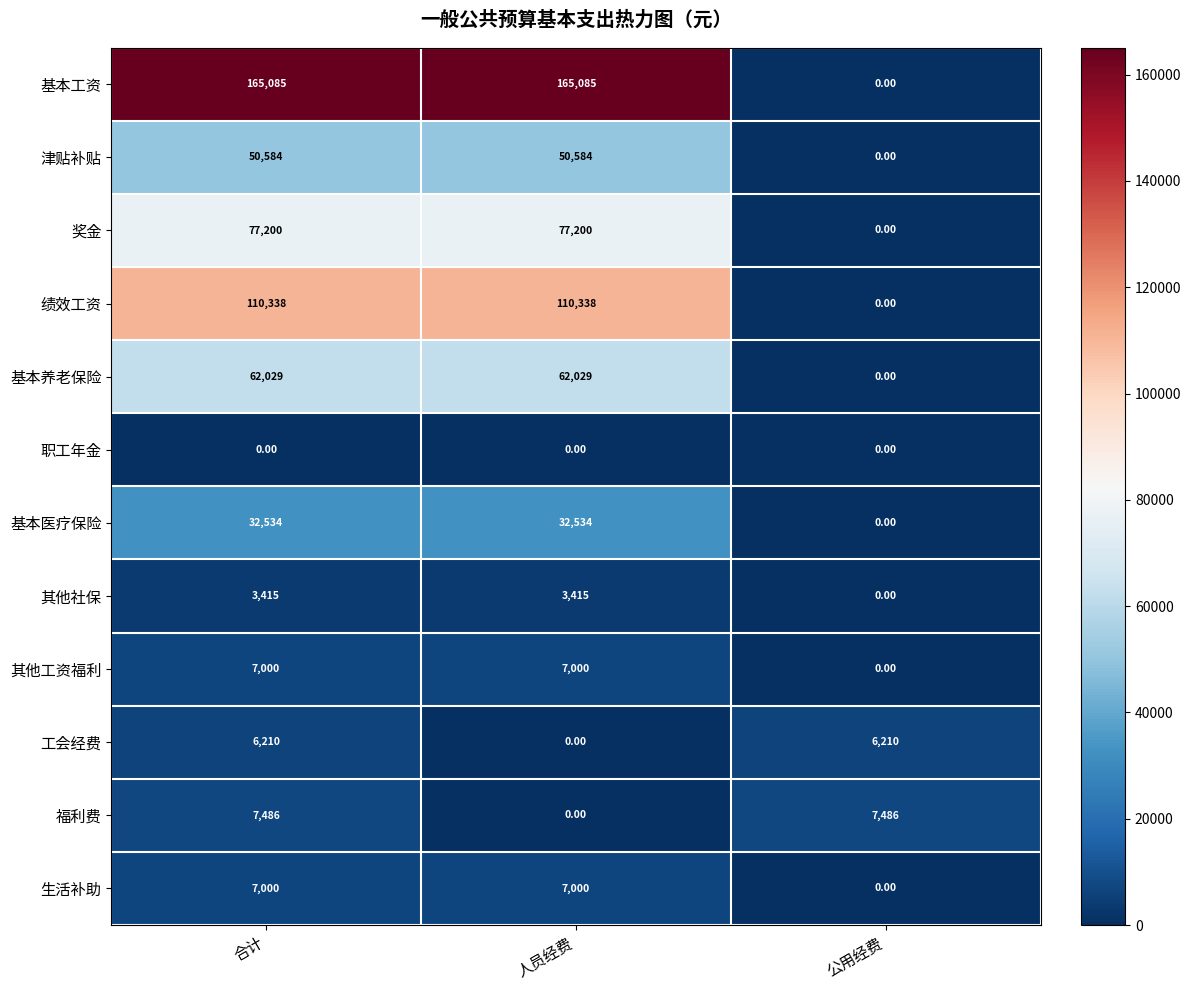

What is the difference between the second highest and minimum values in the 生活补助 series?

7000